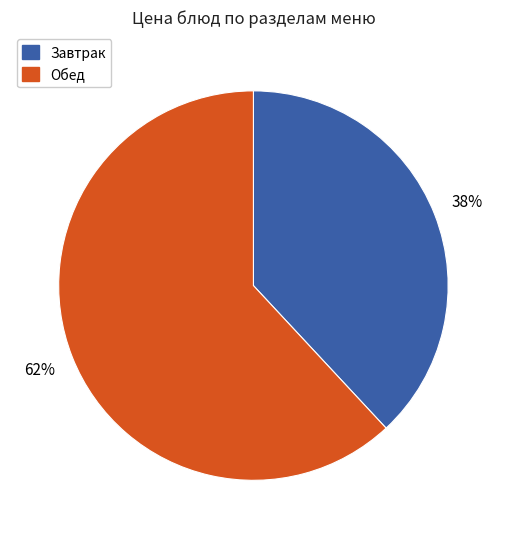

Count the number of slices in the pie.

2